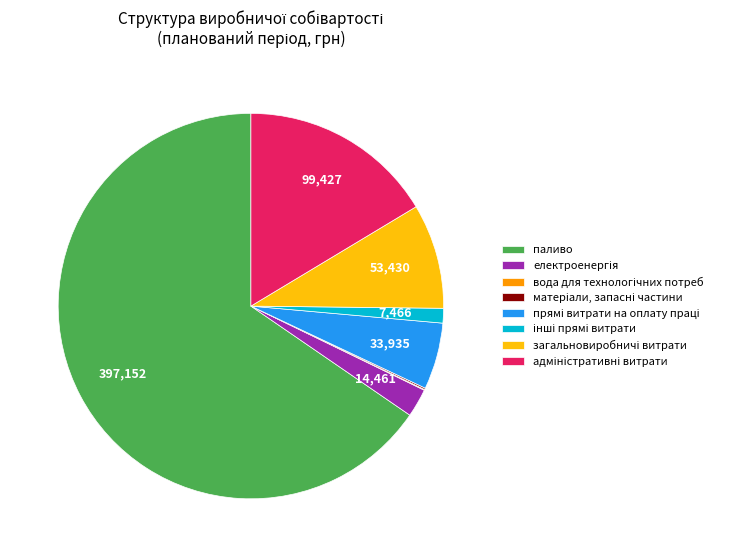

What is the majority slice?

паливо